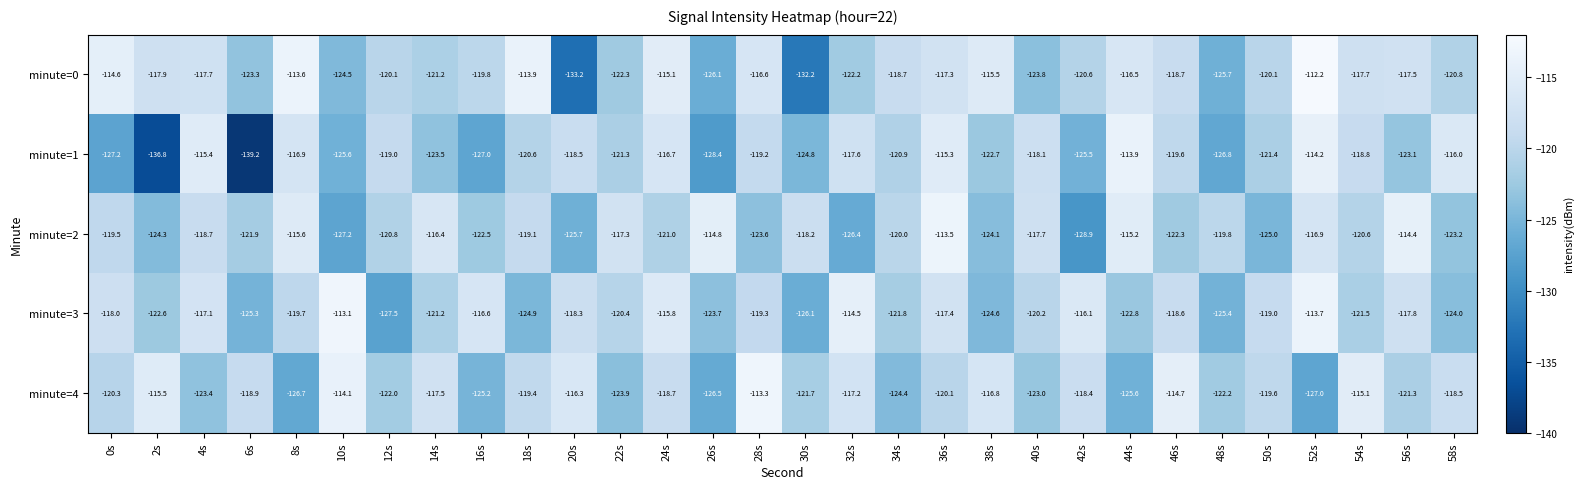

The minute=4 series shows -117.5 at 14s. True or false?

True